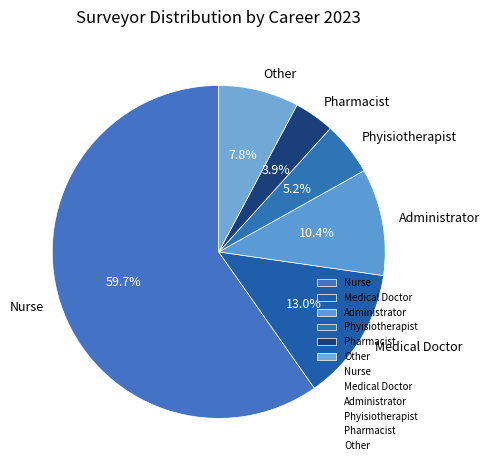

How much of the chart is everything except Phyisiotherapist?

94.8%